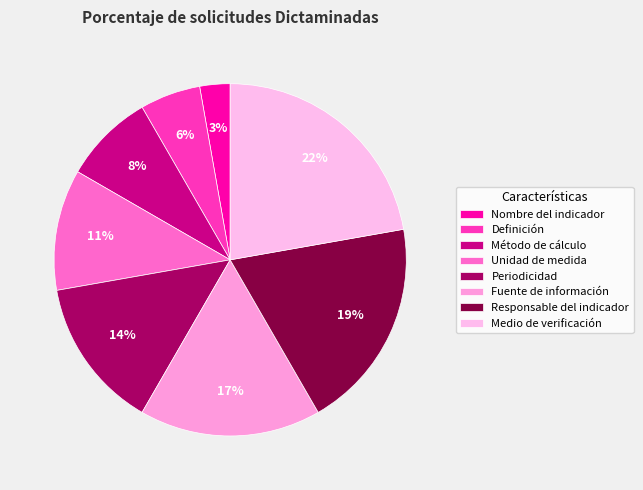

How many segments does this pie chart have?

8